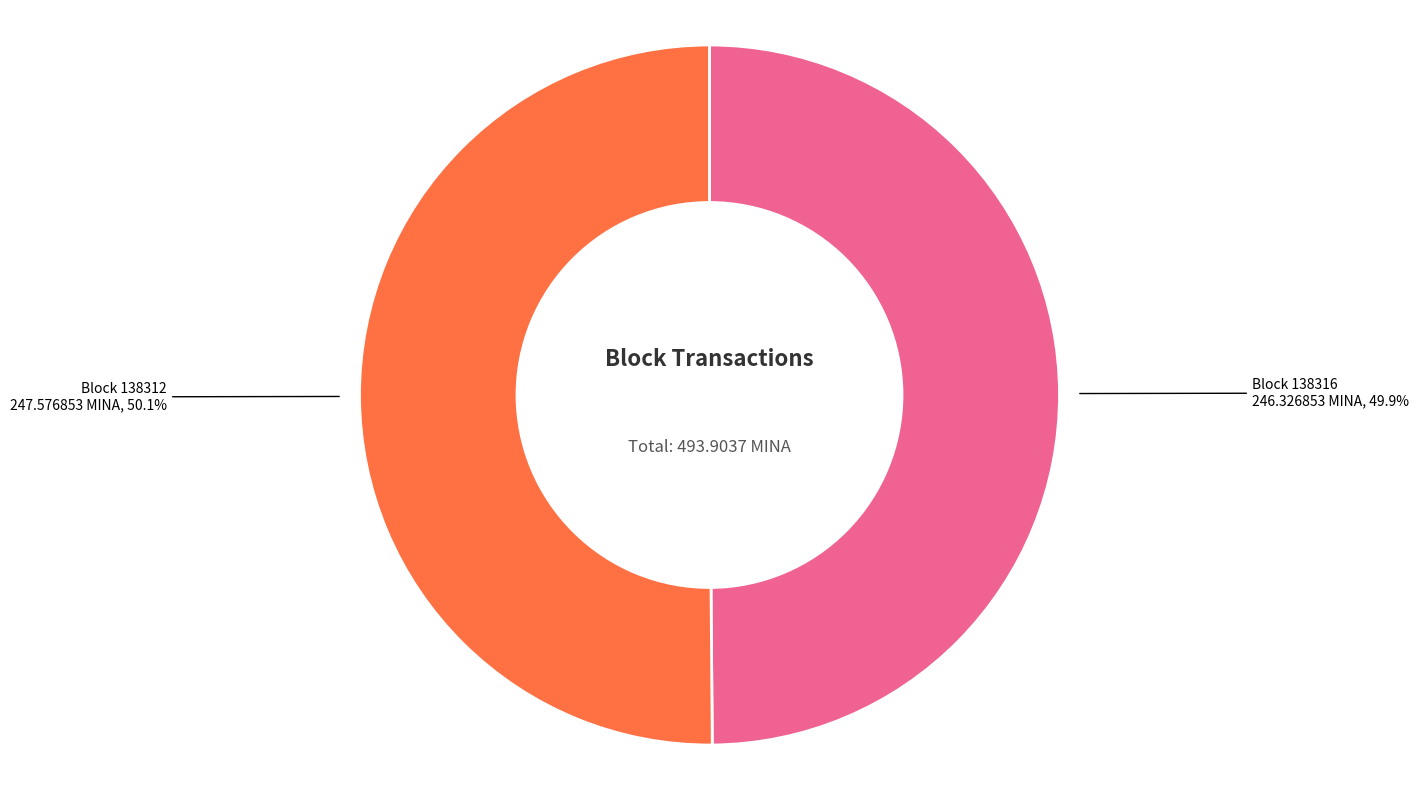

Is there a majority slice in this chart?

Yes